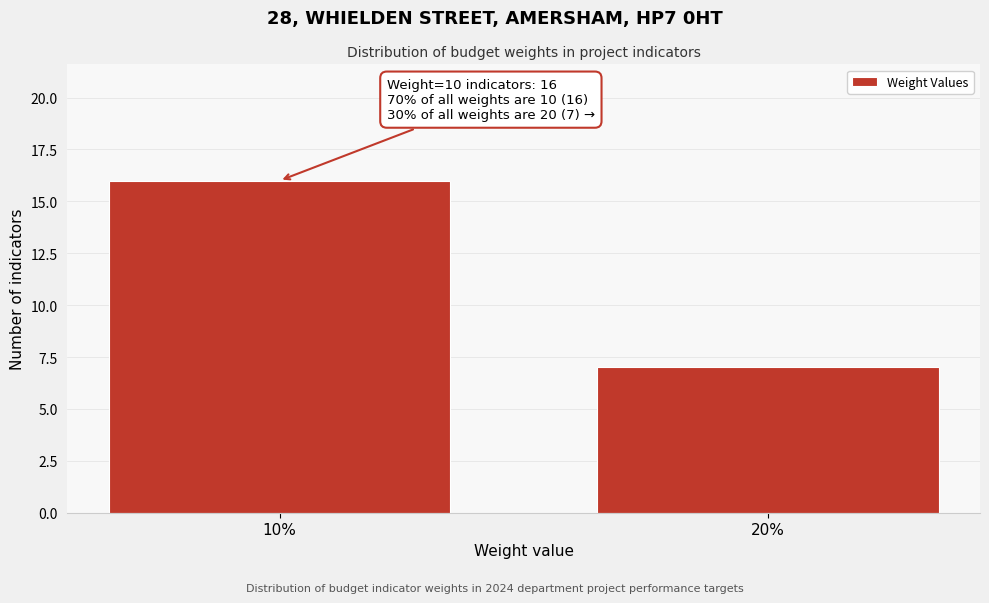

Reading left to right, extract all data points from this chart.

16	7